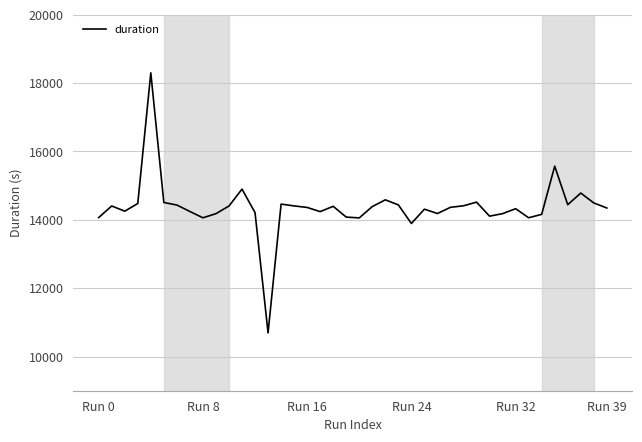

What is the minimum value shown in the chart?

10693.2